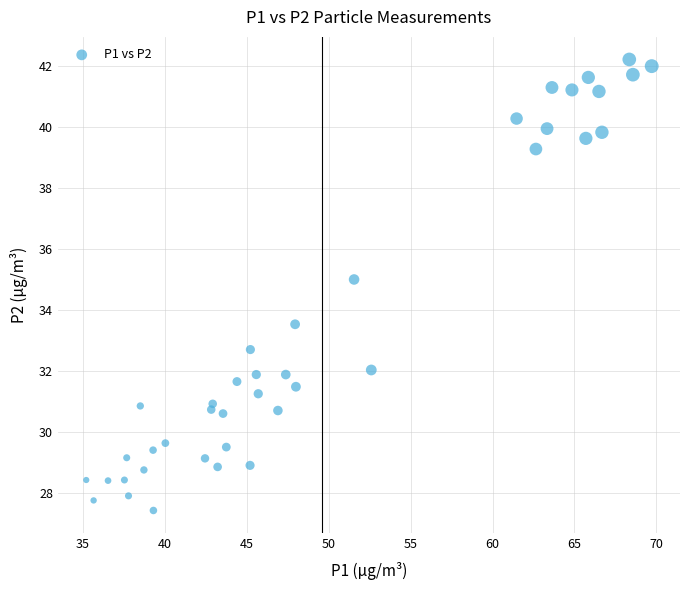

What Y value in the scatter plot is closest to 34?

33.5